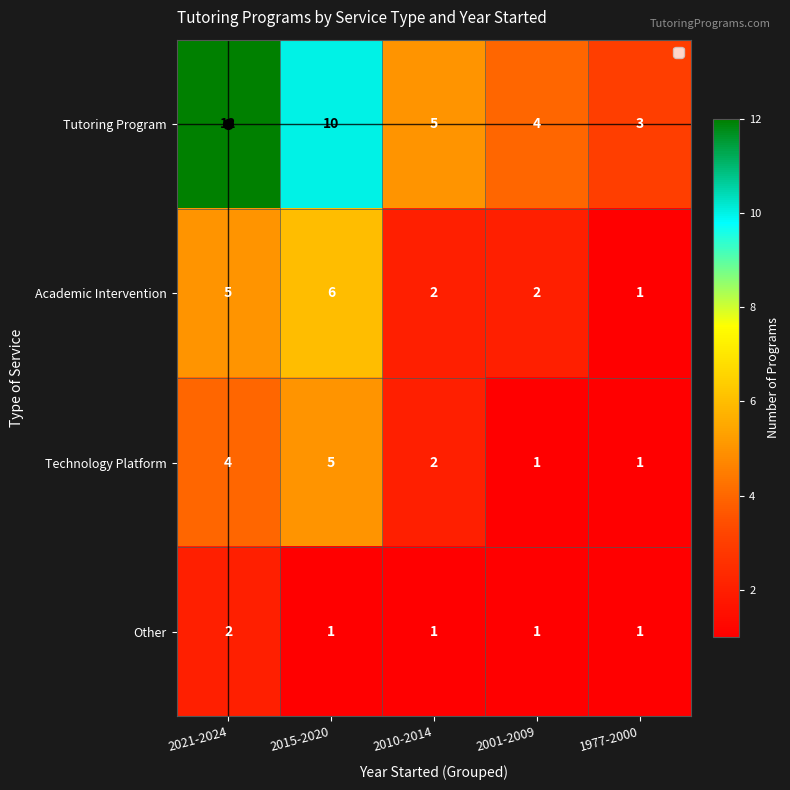

Count the Tutoring Program values in the range 4 to 10.

3